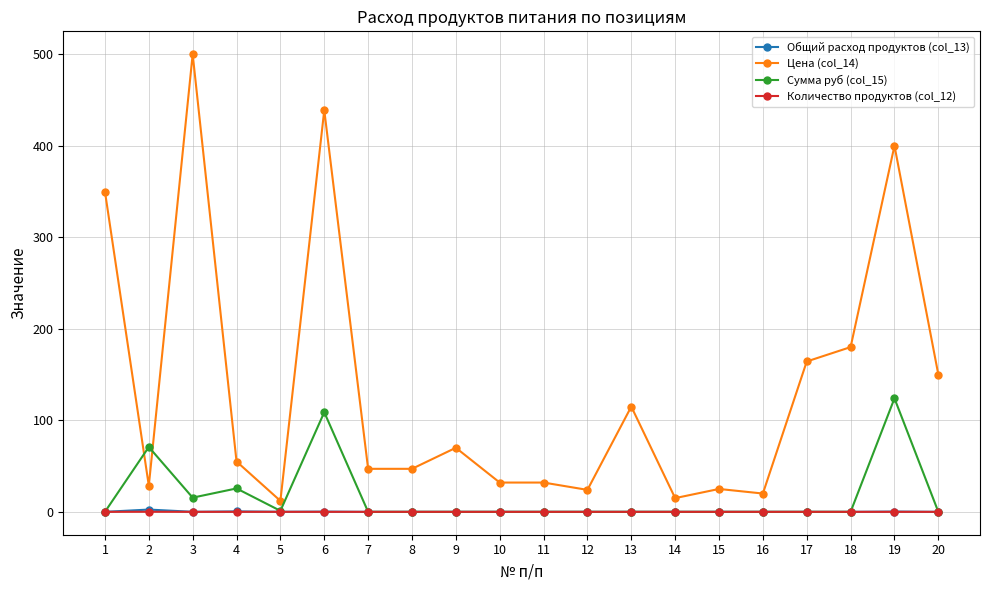

What is the total value across all series at 7?

47.0